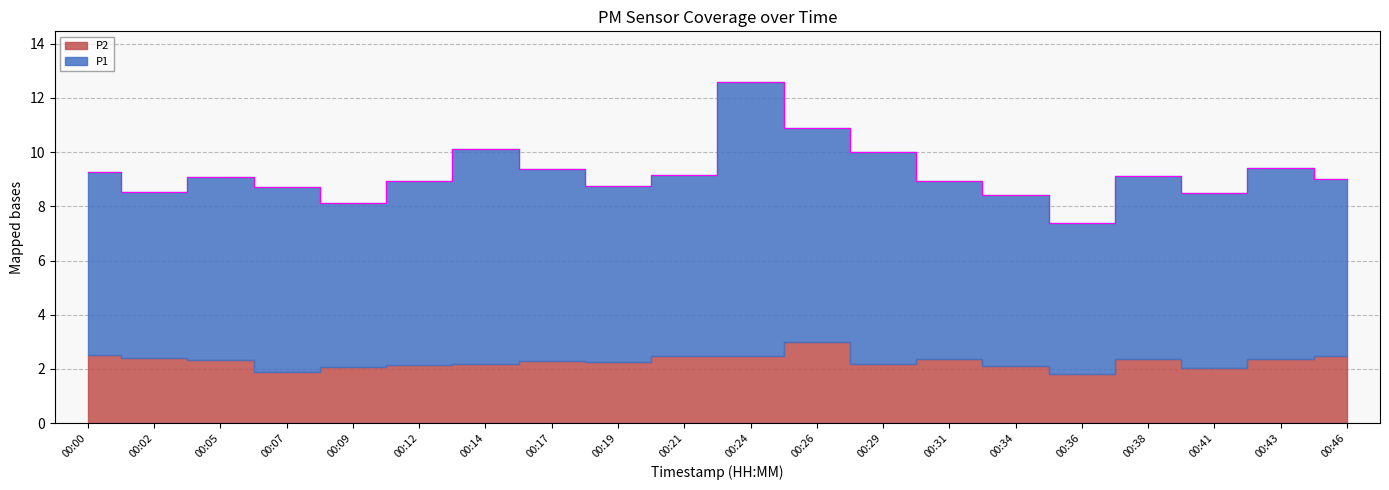

How many data points in P2 are less than 2?

2